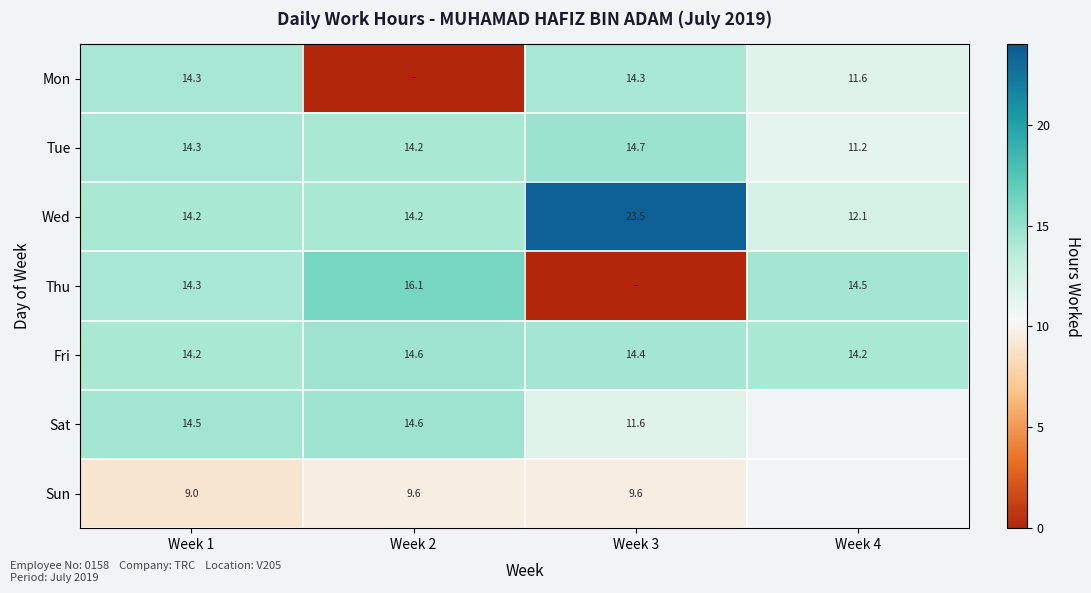

Is the value of Sun at Week 2 greater than the value of Tue at Week 4?

No